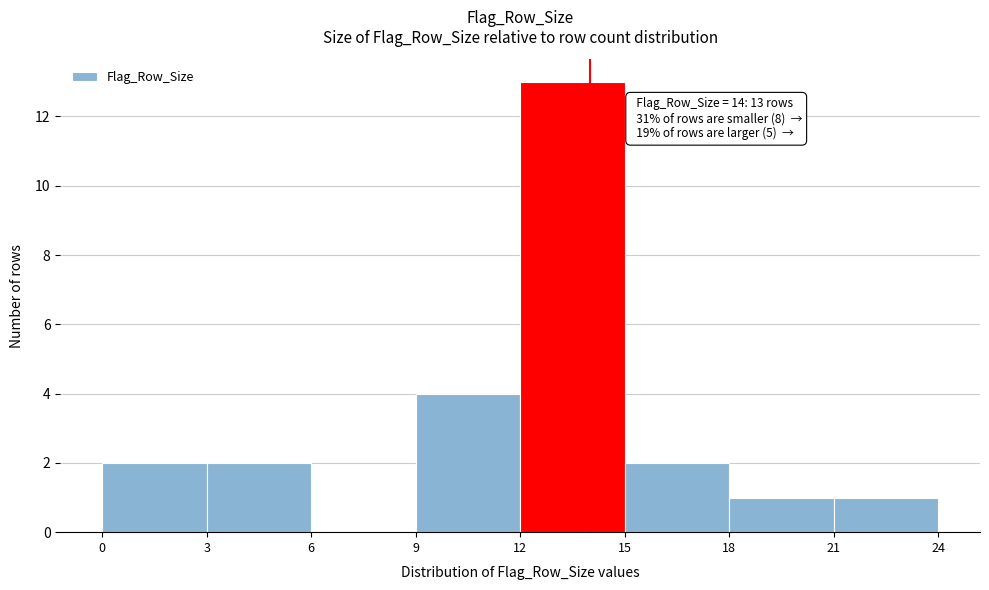

Over which range of the x-axis is the bar tallest?

12 to 15